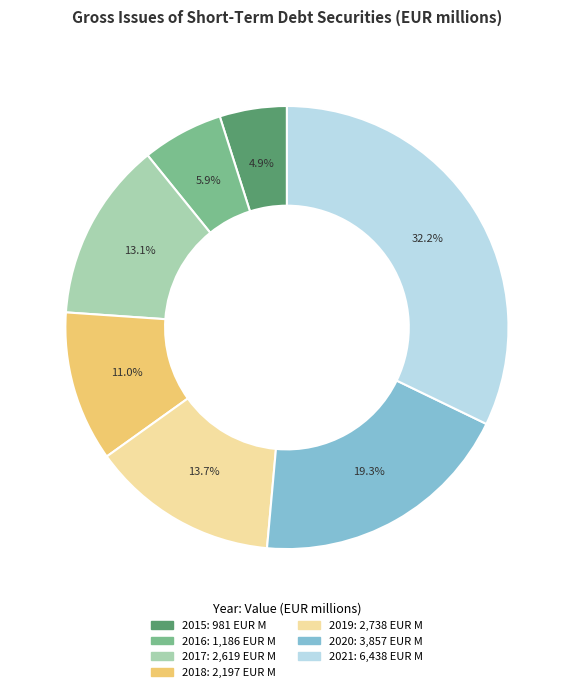

What percentage is the 2015 slice, to the nearest percent?

5%